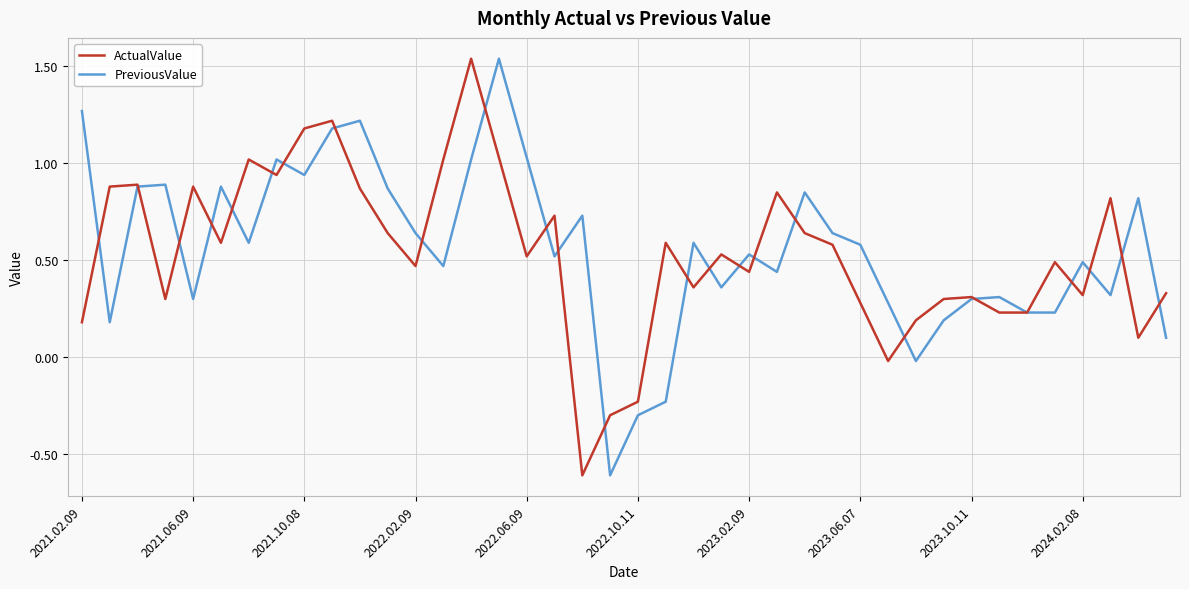

What is the minimum value for ActualValue?

-0.6